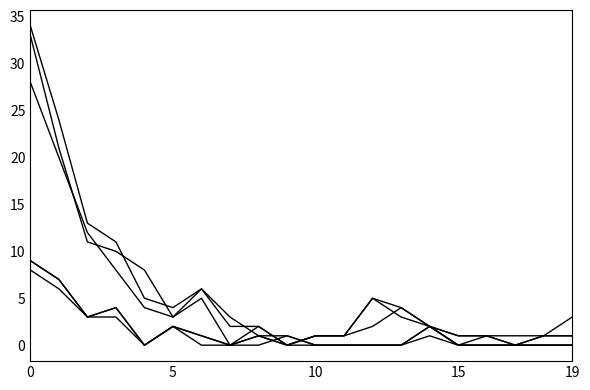

The Erledigungen In (col_11) series shows 1 at 8. True or false?

True